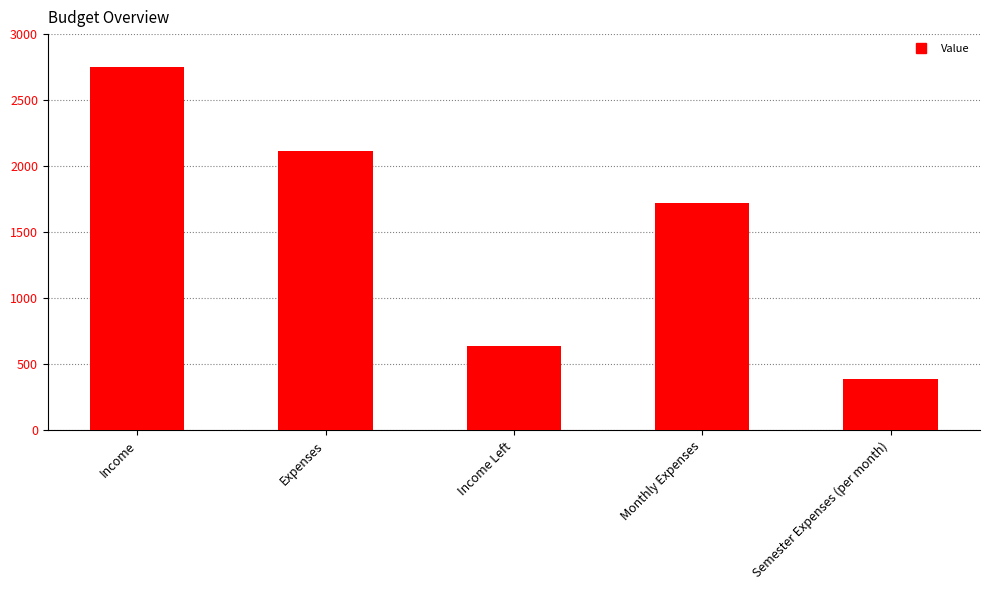

Rank the categories by value from lowest to highest.

Semester Expenses (per month), Income Left, Monthly Expenses, Expenses, Income